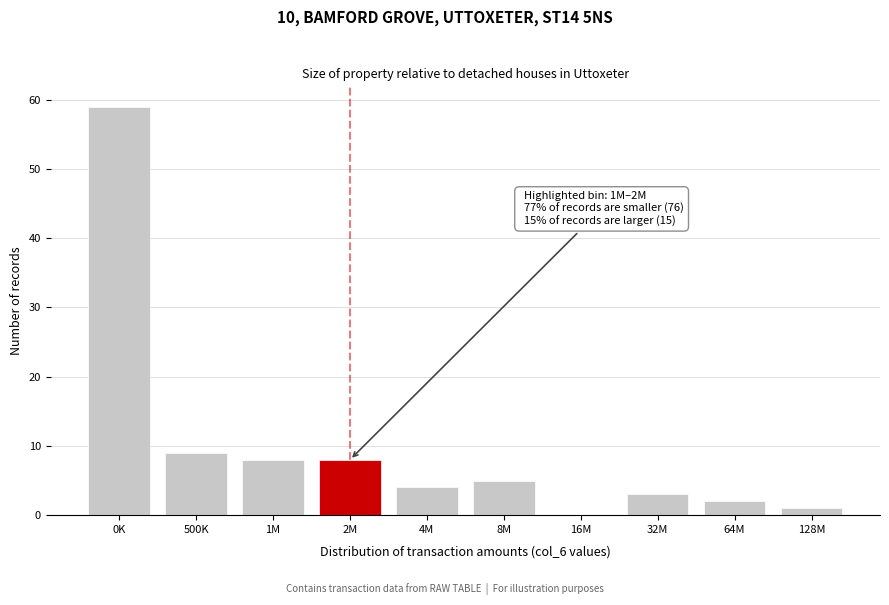

Reading left to right, extract all data points from this chart.

0K=59	500K=9	1M=8	2M=8	4M=4	8M=5	16M=0	32M=3	64M=2	128M=1